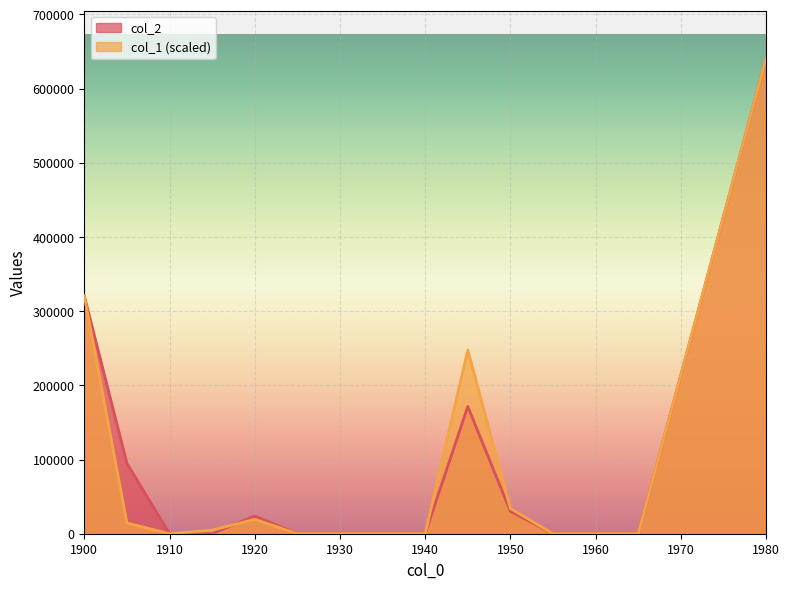

How many positive values does the col_1 series have?

7